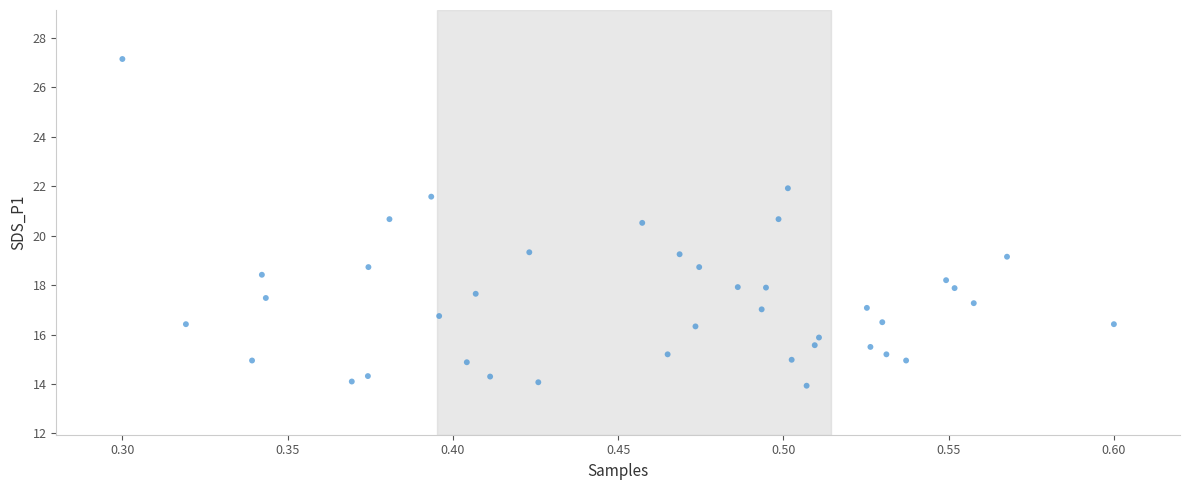

What is the range of Y values (max minus min)?

13.2